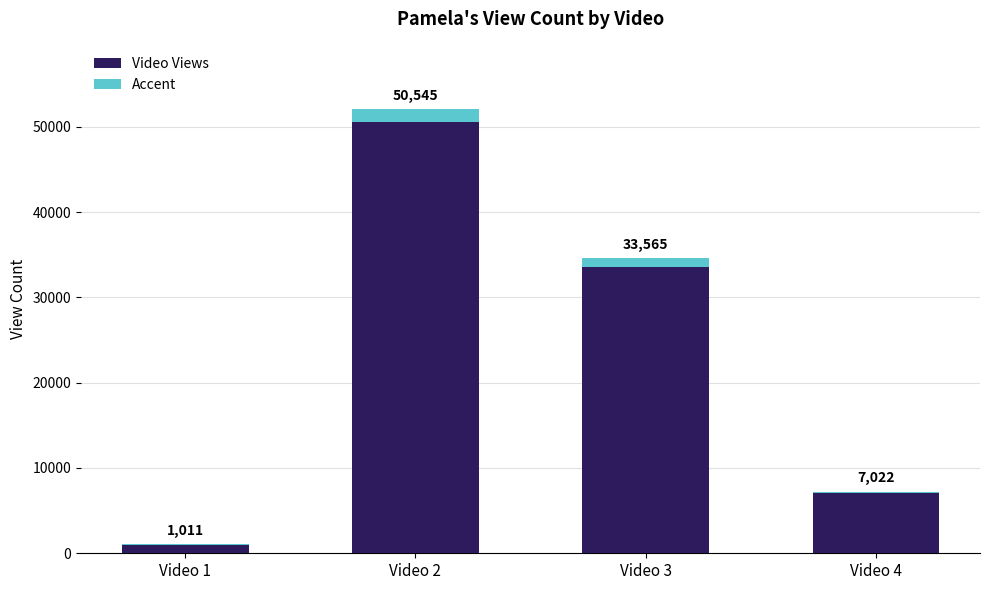

At which category is the sum across all series the highest?

Video 2